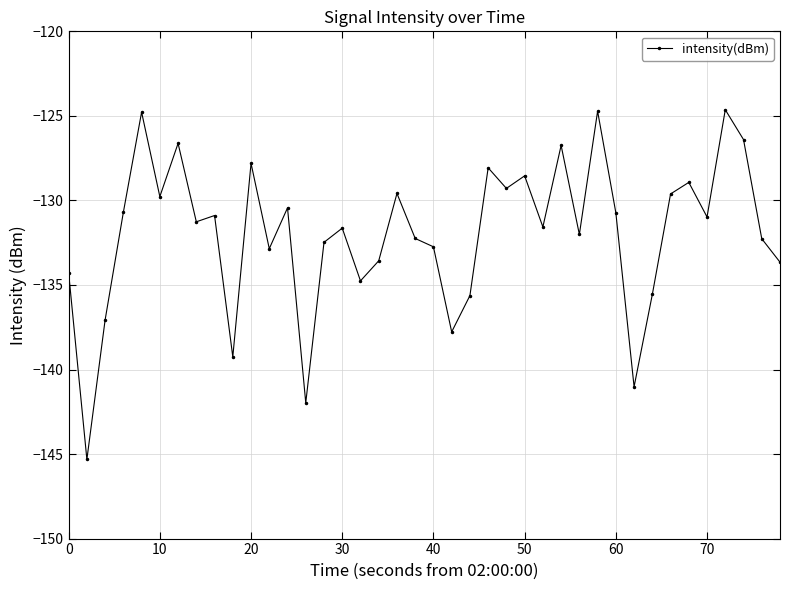

What is the difference between the maximum and minimum values?

20.7